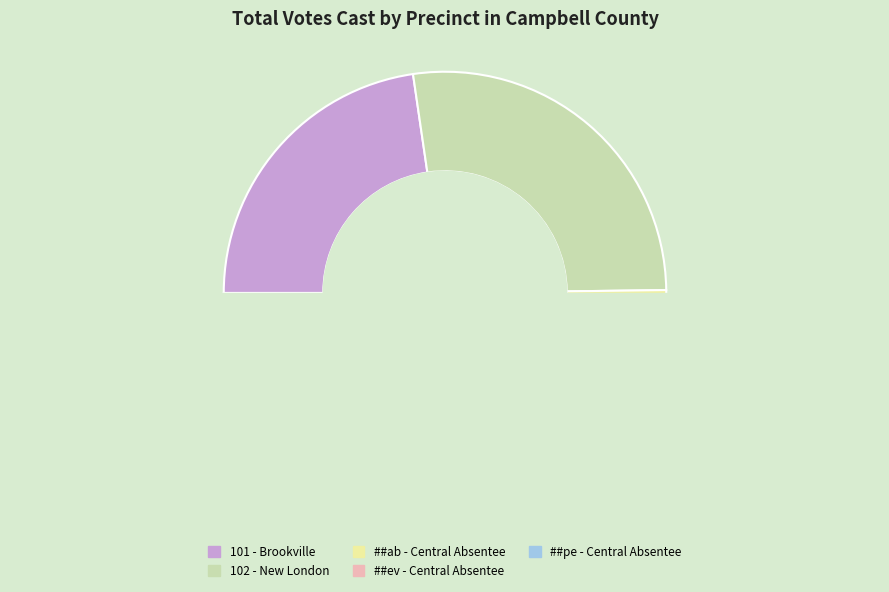

Between ##ab - Central Absentee and 102 - New London, which is larger?

102 - New London